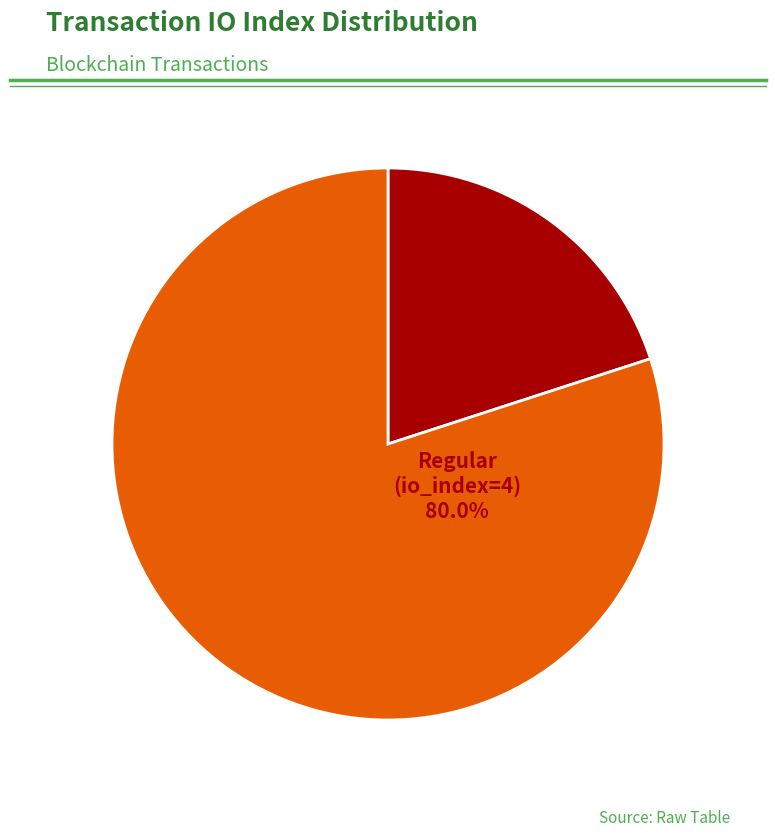

What is the change in value from Ticket (io_index=0) to Regular (io_index=4)?

+4